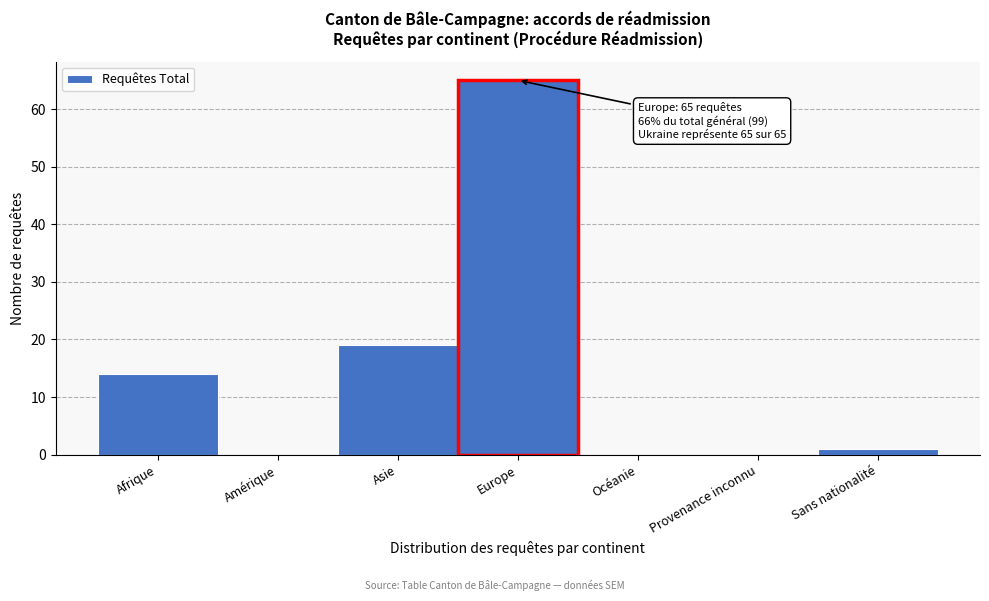

Reading left to right, what are all the values shown in this chart?

Afrique=14	Amérique=0	Asie=19	Europe=65	Océanie=0	Provenance inconnu=0	Sans nationalité=1